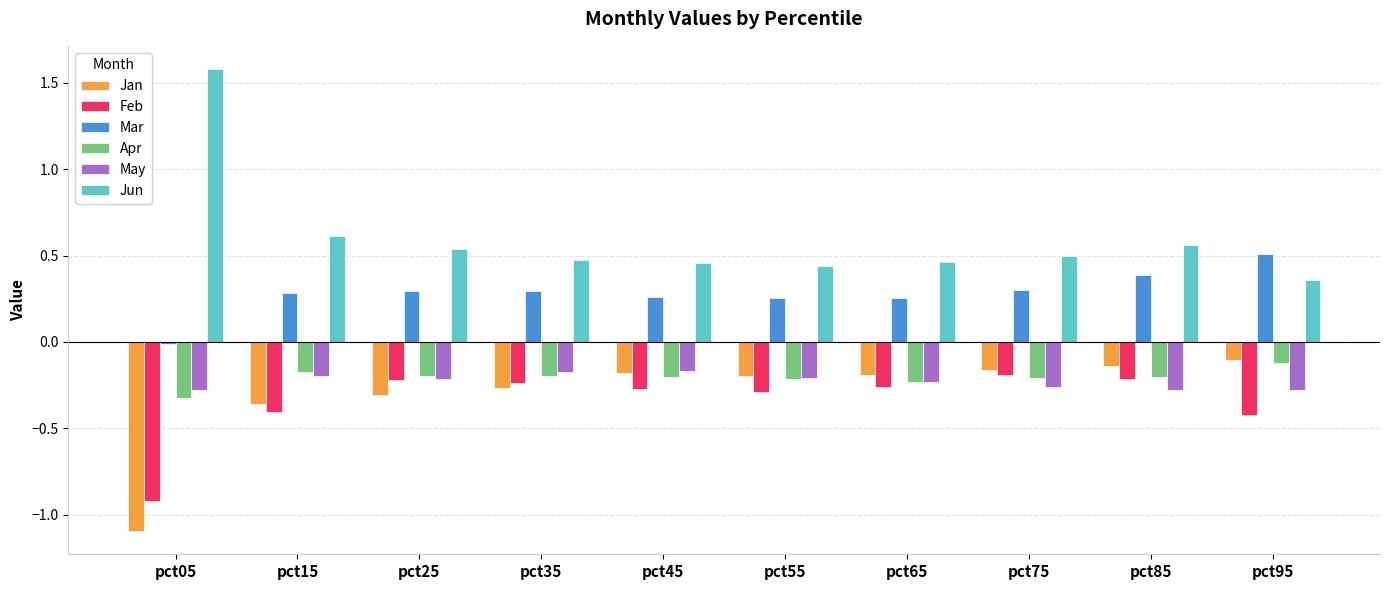

How many groups of bars are there?

10